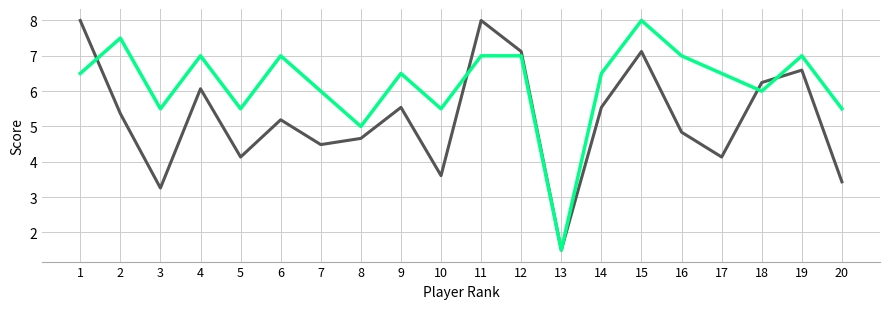

What is the smallest value displayed?

1.5